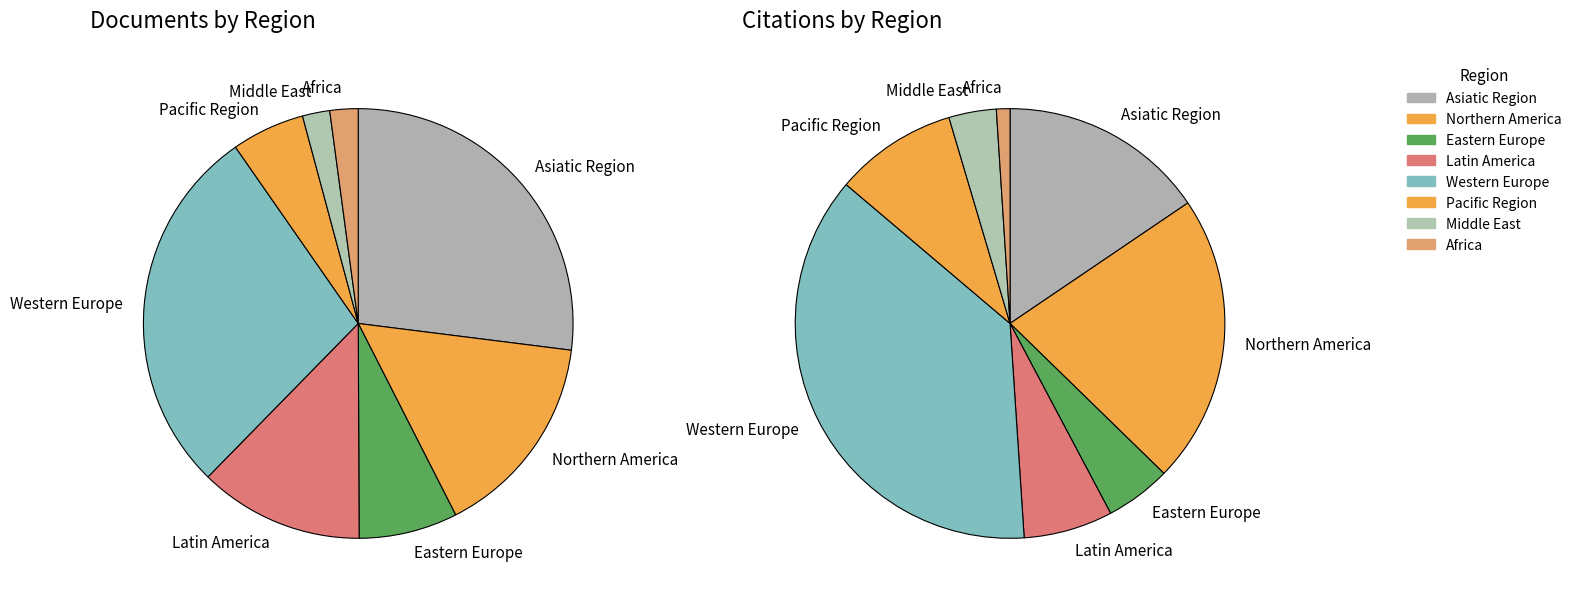

To the nearest percent, what percentage of the pie is Africa?

2%